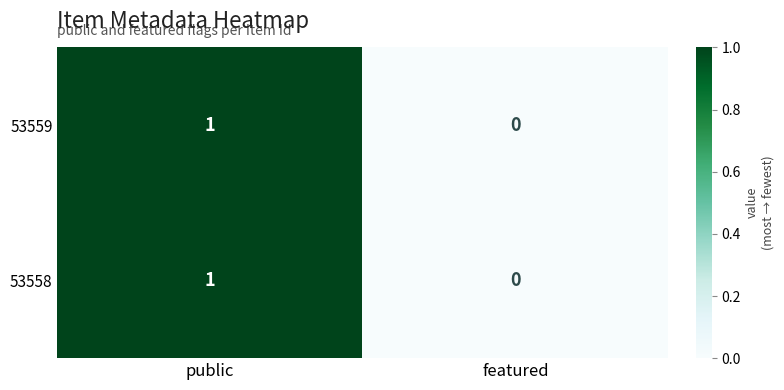

Where is 53558 nearest to the value 0?

featured